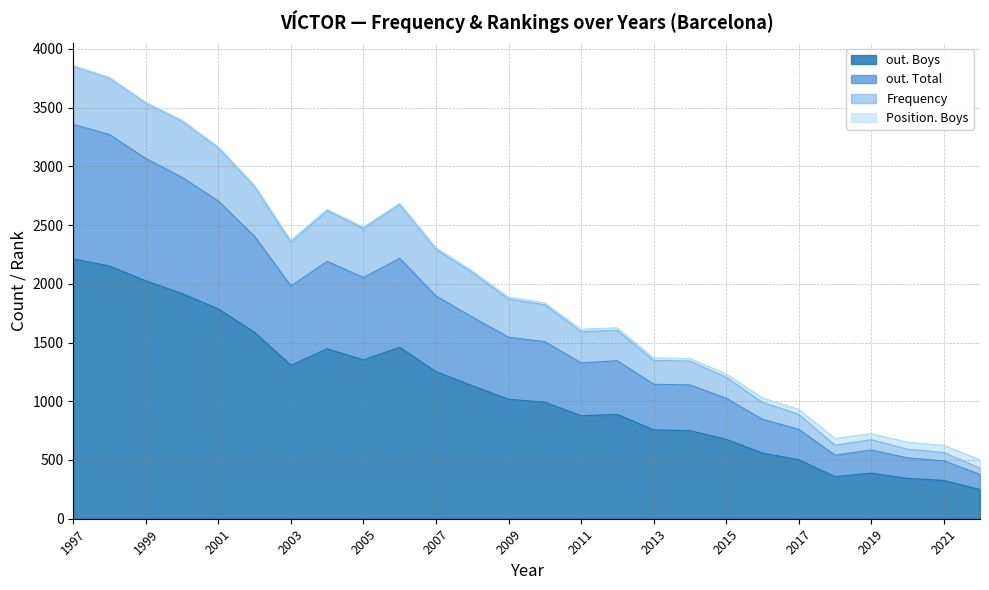

Which label corresponds to the largest value in the chart?

1997